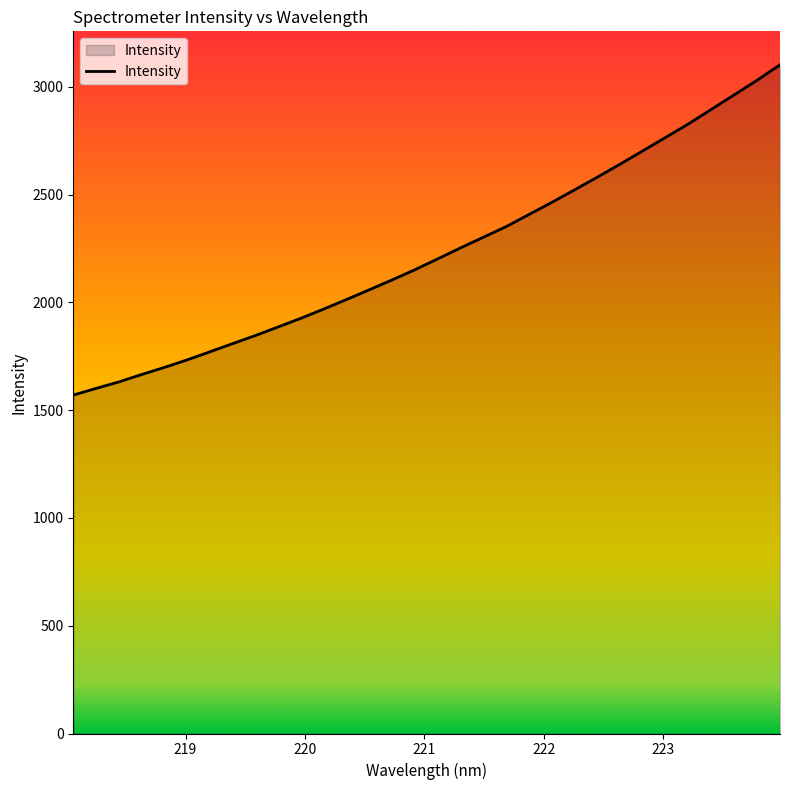

What is the difference between the maximum and minimum values?

1532.3